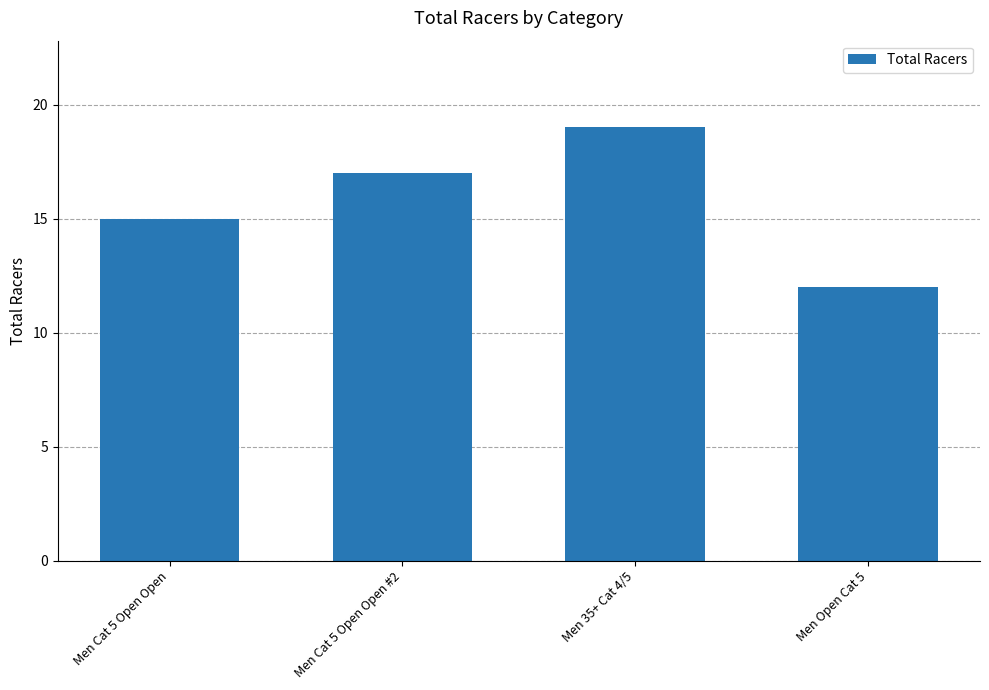

Rank the categories by value from highest to lowest.

Men 35+ Cat 4/5, Men Cat 5 Open Open #2, Men Cat 5 Open Open, Men Open Cat 5